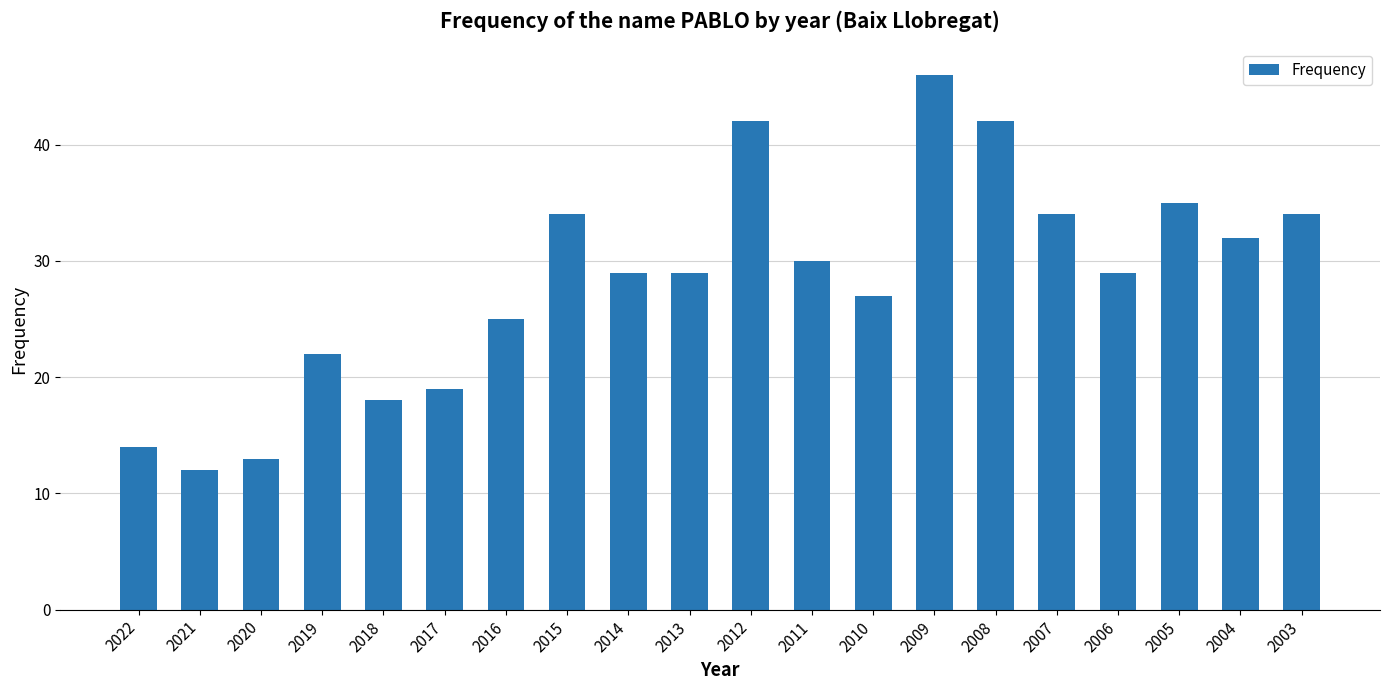

What is the value of the 11th bar from the left?

42